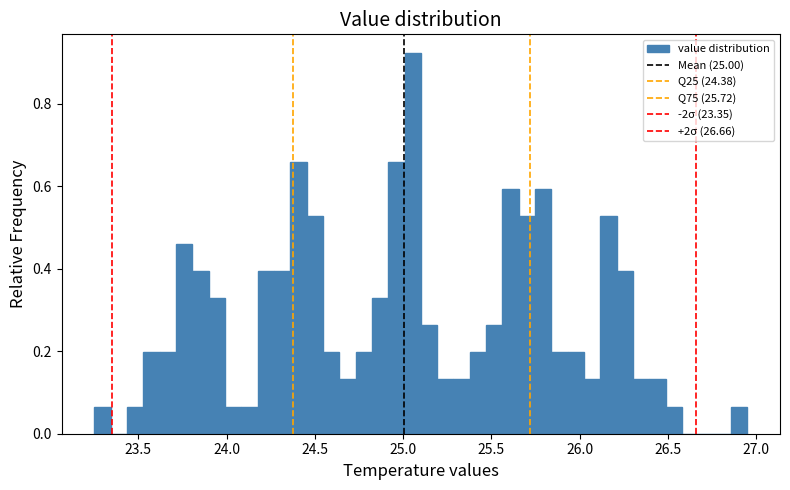

Read against the x-axis, roughly where is the centre of the tallest bar?

25.05